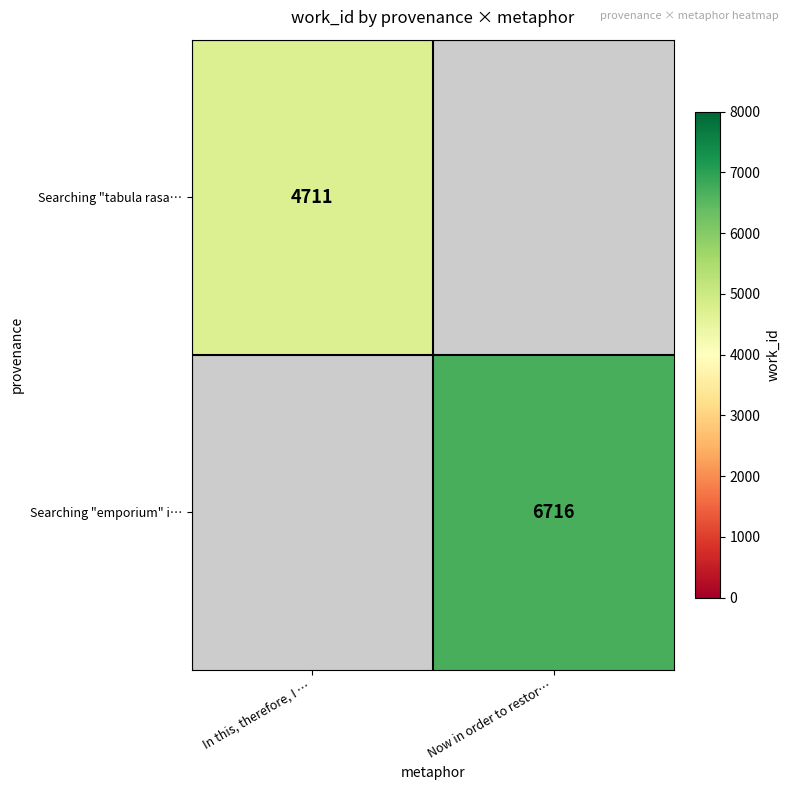

True or false: Searching "emporium" i… has a value of 6716 at Now in order to restor….

True